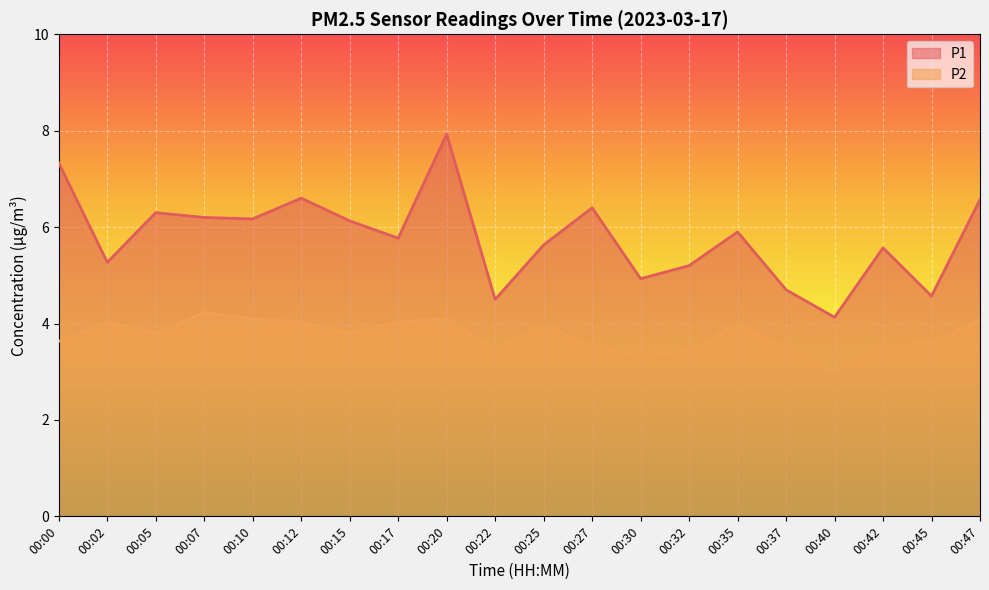

What is the smallest value displayed?

3.0